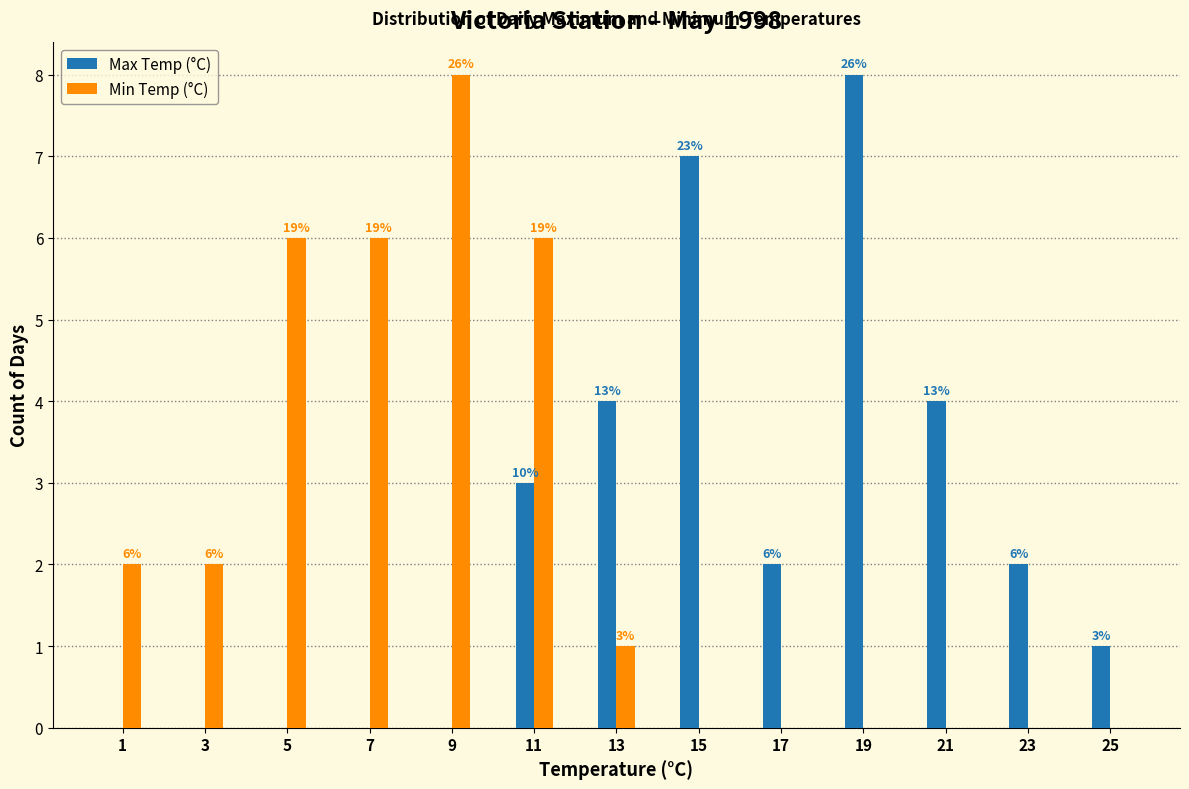

Does the chart contain stacked bars?

No